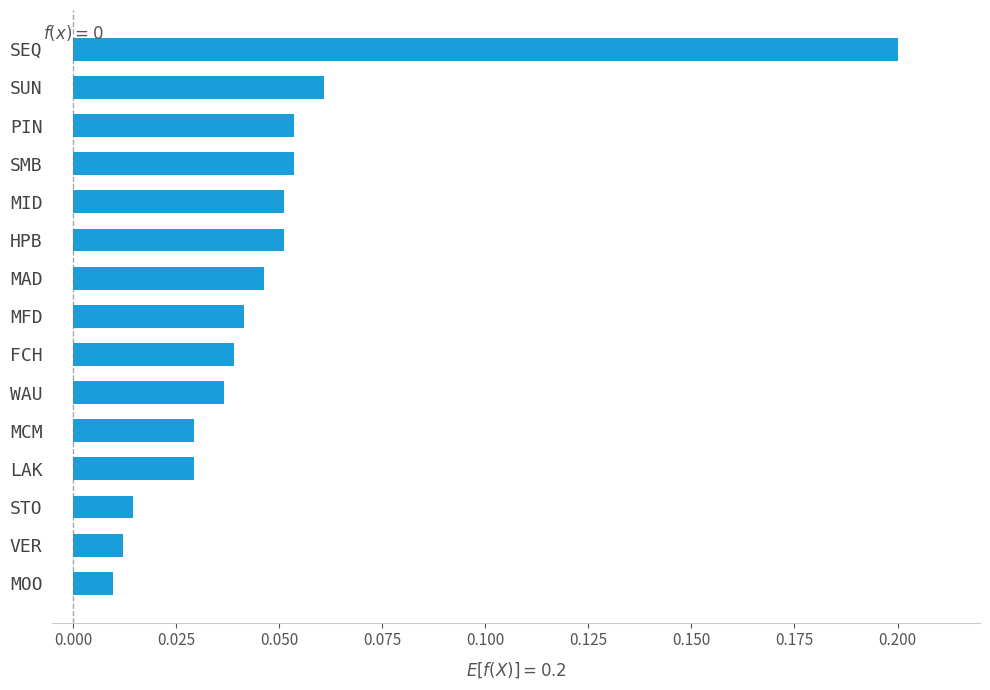

The chart shows a value of 0.0 at MID. True or false?

False